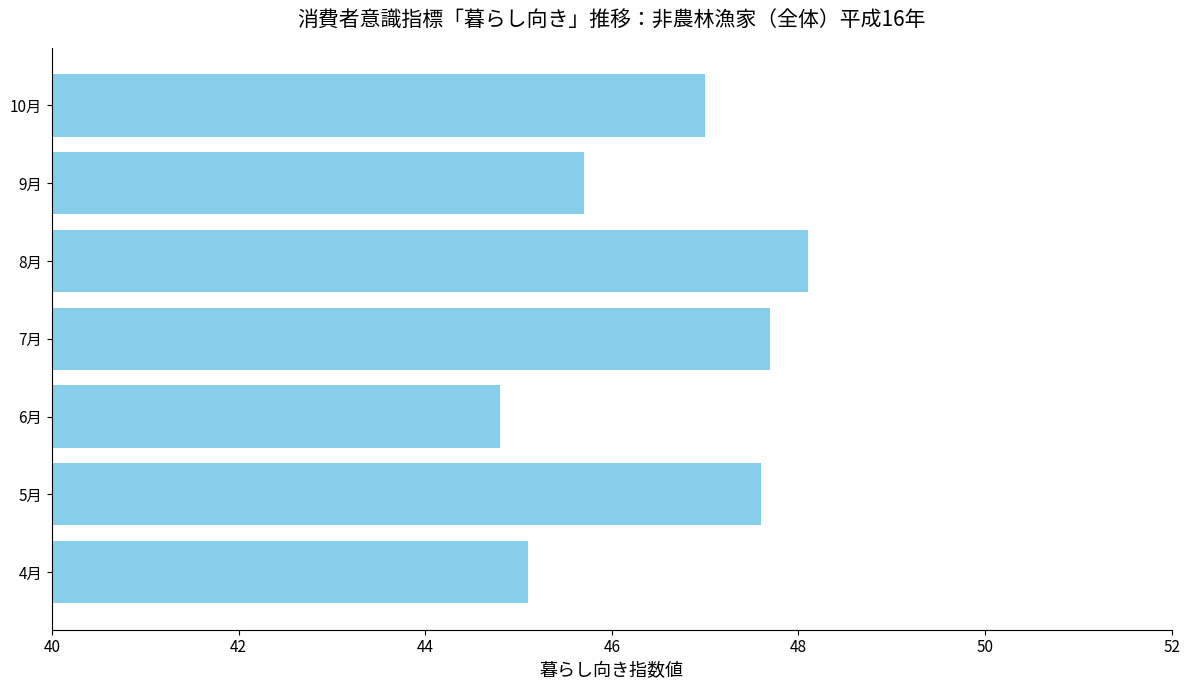

What is the sum of all values?

326.0